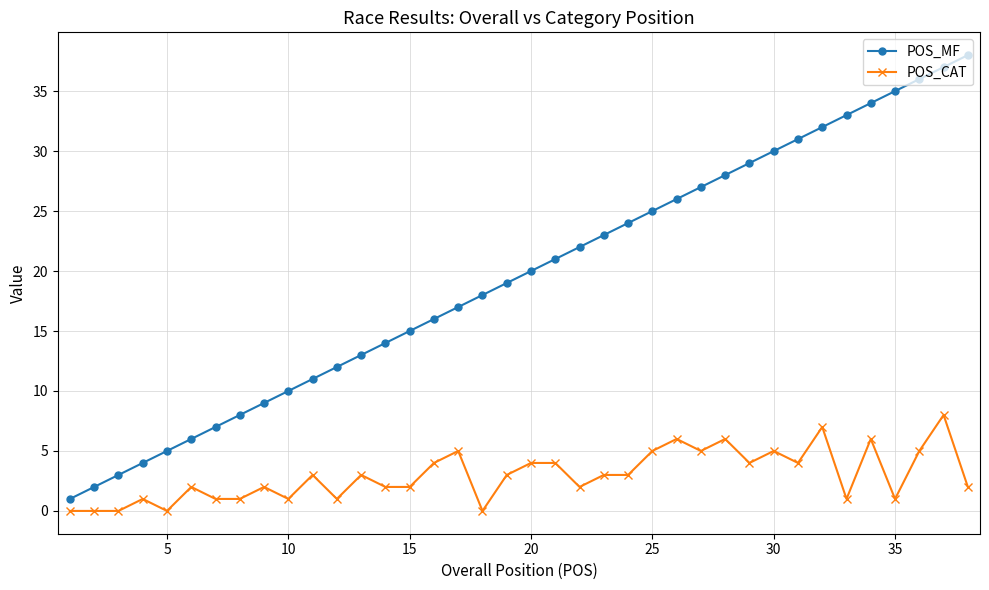

Reading left to right, transcribe all the data shown in this chart.

POS_MF: 1	2	3	4	5	6	7	8	9	10	11	12	13	14	15	16	17	18	19	20	21	22	23	24	25	26	27	28	29	30	31	32	33	34	35	36	37	38
POS_CAT: 0	0	0	1	0	2	1	1	2	1	3	1	3	2	2	4	5	0	3	4	4	2	3	3	5	6	5	6	4	5	4	7	1	6	1	5	8	2